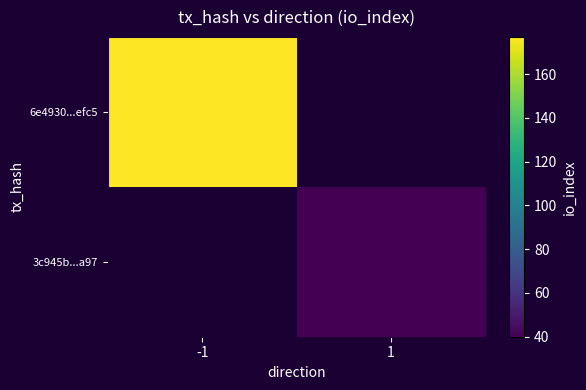

What is the smallest value displayed?

40.0